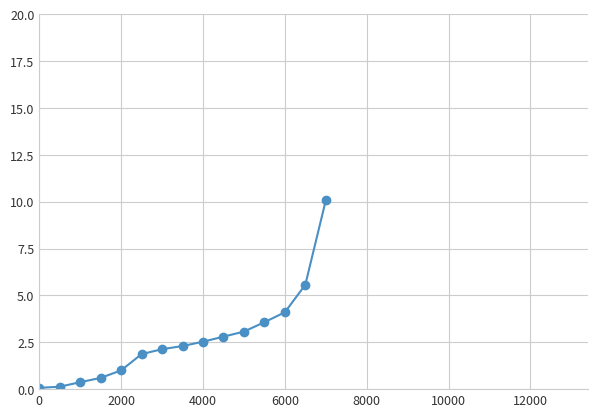

What is the average value?

2.7